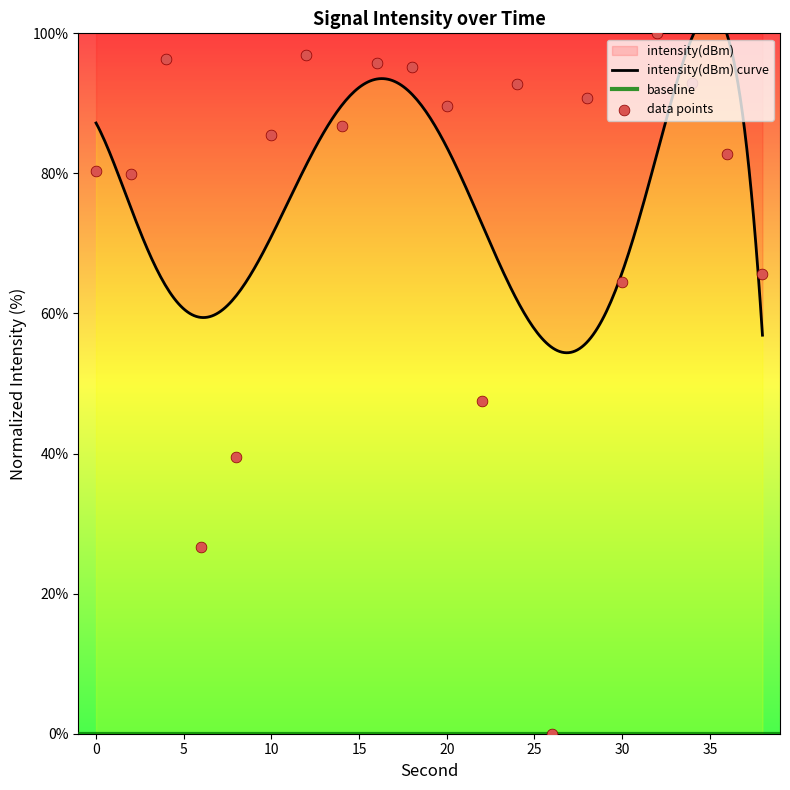

What is the ratio of the value at 36 to the value at 10?

1.0